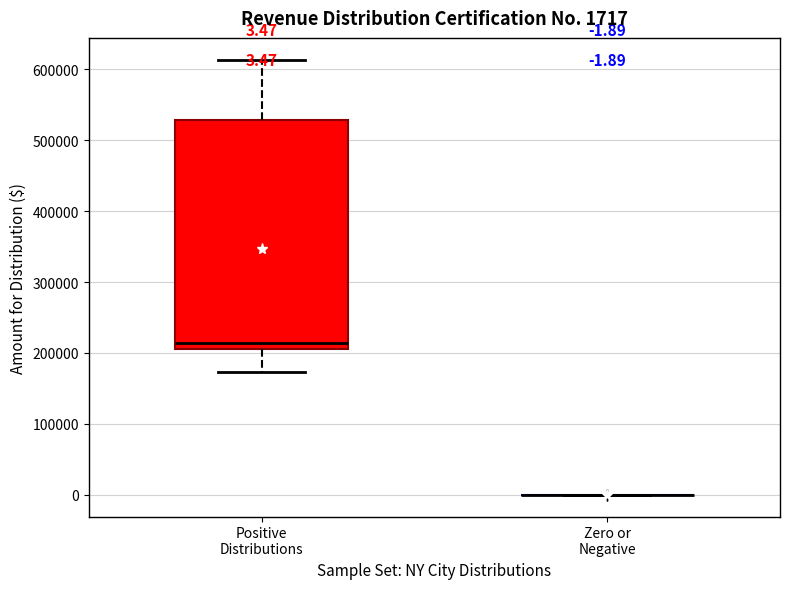

Which box is the tallest, from its lower edge to its upper edge?

Positive Distributions